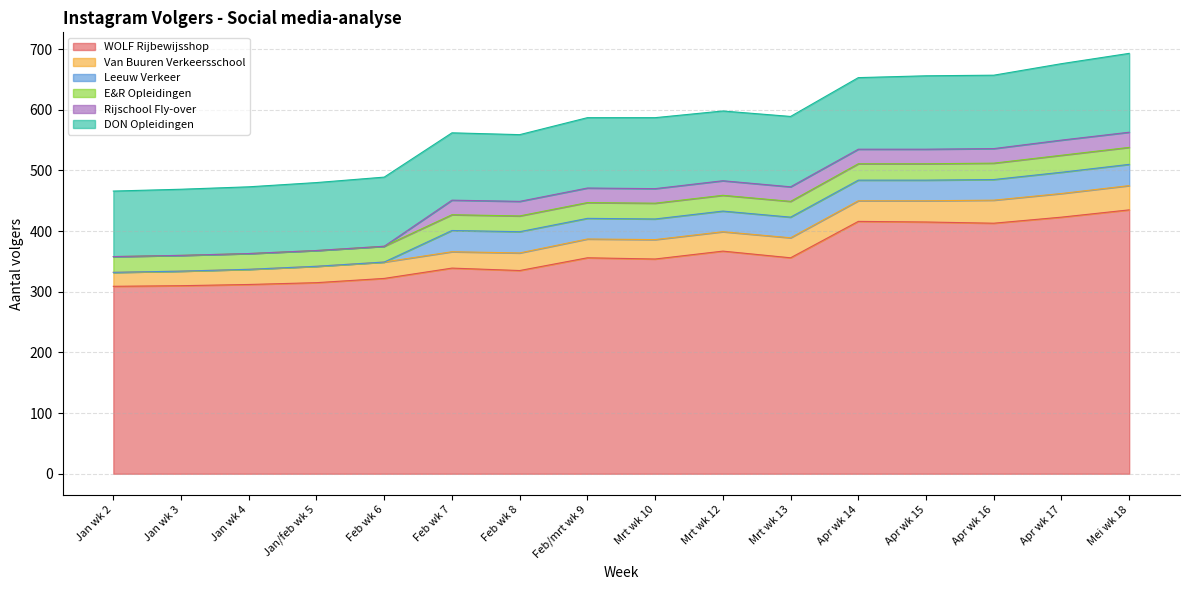

List the labels in order of WOLF Rijbewijsshop value, largest first.

Mei wk 18, Apr wk 17, Apr wk 14, Apr wk 15, Apr wk 16, Mrt wk 12, Feb/mrt wk 9, Mrt wk 13, Mrt wk 10, Feb wk 7, Feb wk 8, Feb wk 6, Jan/feb wk 5, Jan wk 4, Jan wk 3, Jan wk 2